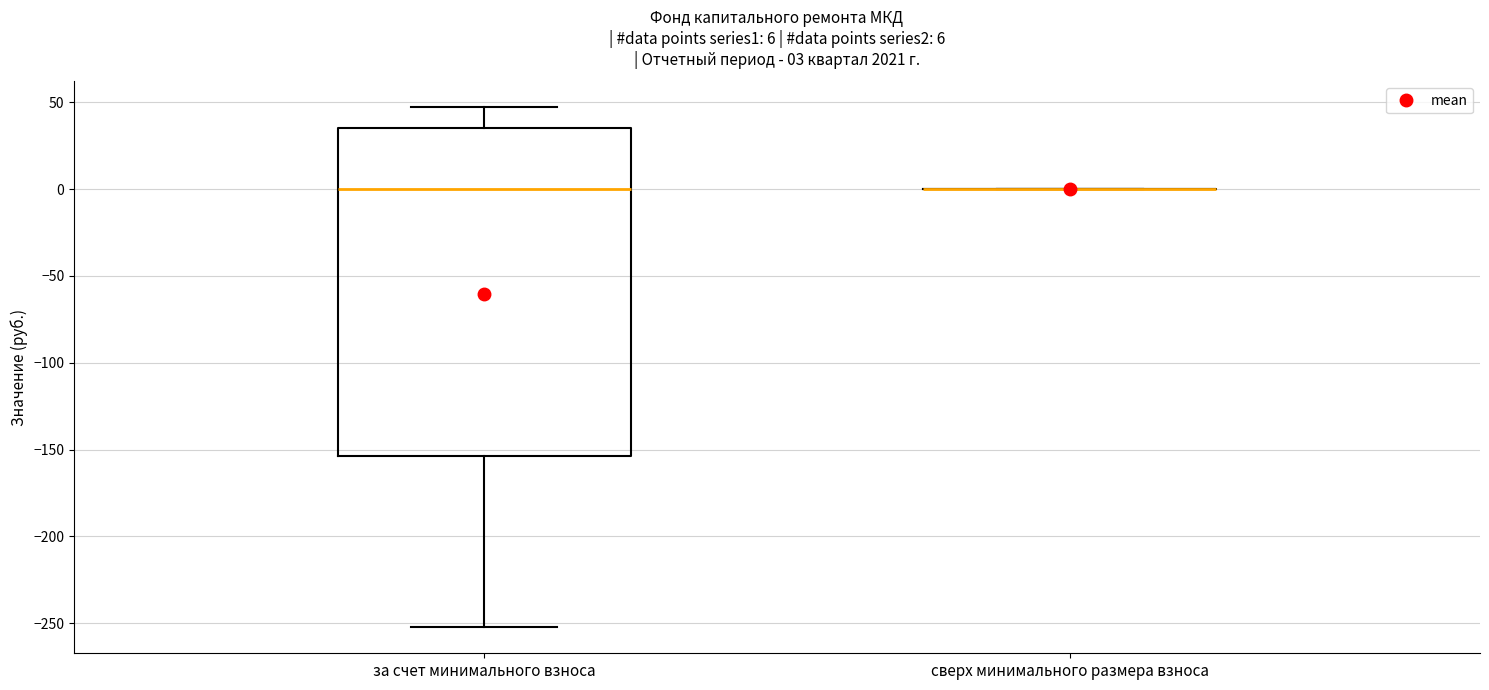

Which box is the tallest, from its lower edge to its upper edge?

за счет минимального взноса